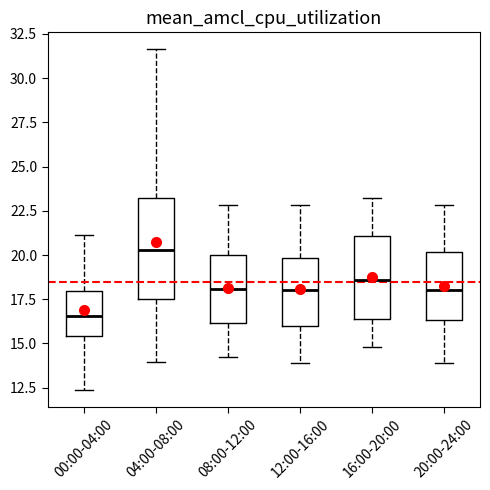

Reading left to right, read every box against the y-axis: the position of its median line, the range the box covers, and the ends of its whiskers. The values are not printed on the chart, so give them approximately, as read against the axis.

00:00-04:00: median 16.5, box 15.5 to 18.0, whiskers 12.5 to 21.0
04:00-08:00: median 20.5, box 17.5 to 23.0, whiskers 14.0 to 31.5
08:00-12:00: median 18.0, box 16.0 to 20.0, whiskers 14.0 to 23.0
12:00-16:00: median 18.0, box 16.0 to 20.0, whiskers 14.0 to 23.0
16:00-20:00: median 18.5, box 16.5 to 21.0, whiskers 15.0 to 23.0
20:00-24:00: median 18.0, box 16.5 to 20.0, whiskers 14.0 to 23.0